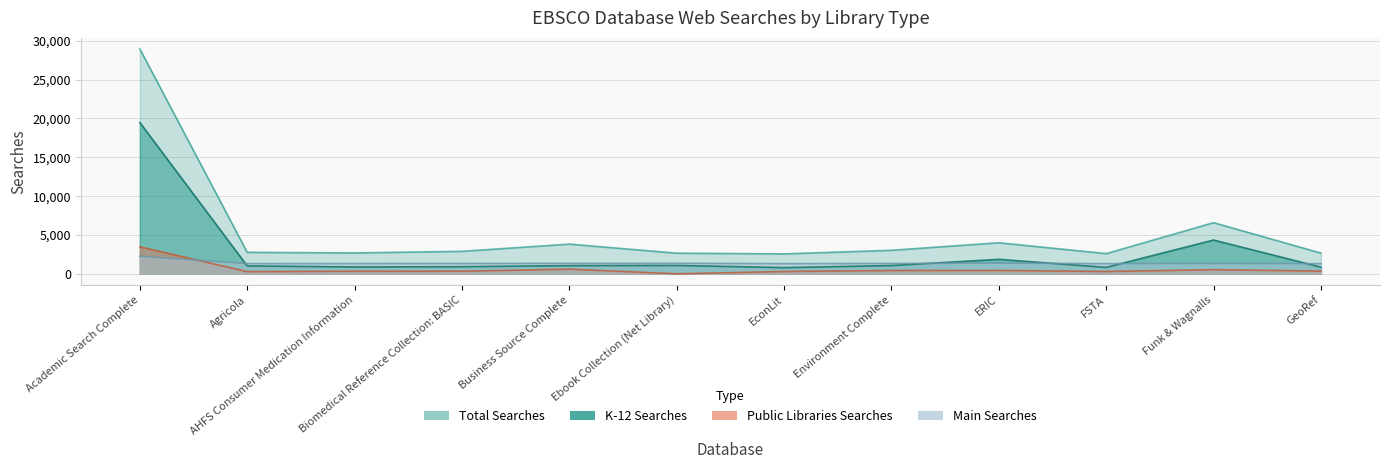

True or false: Total Searches has more than 1 points higher than both neighbors.

True